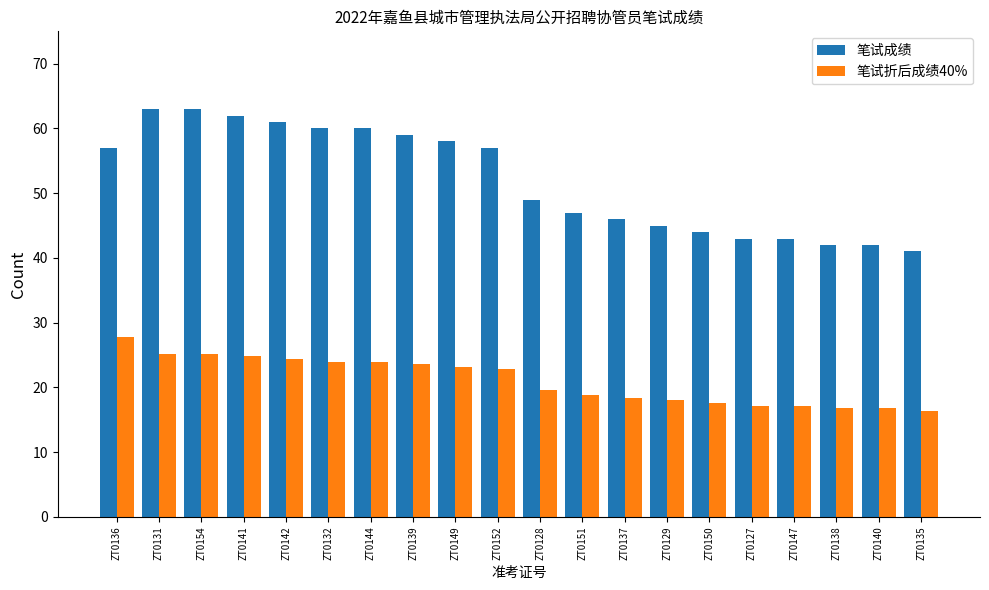

What is the spread (max minus min) of values at ZT0151?

28.2